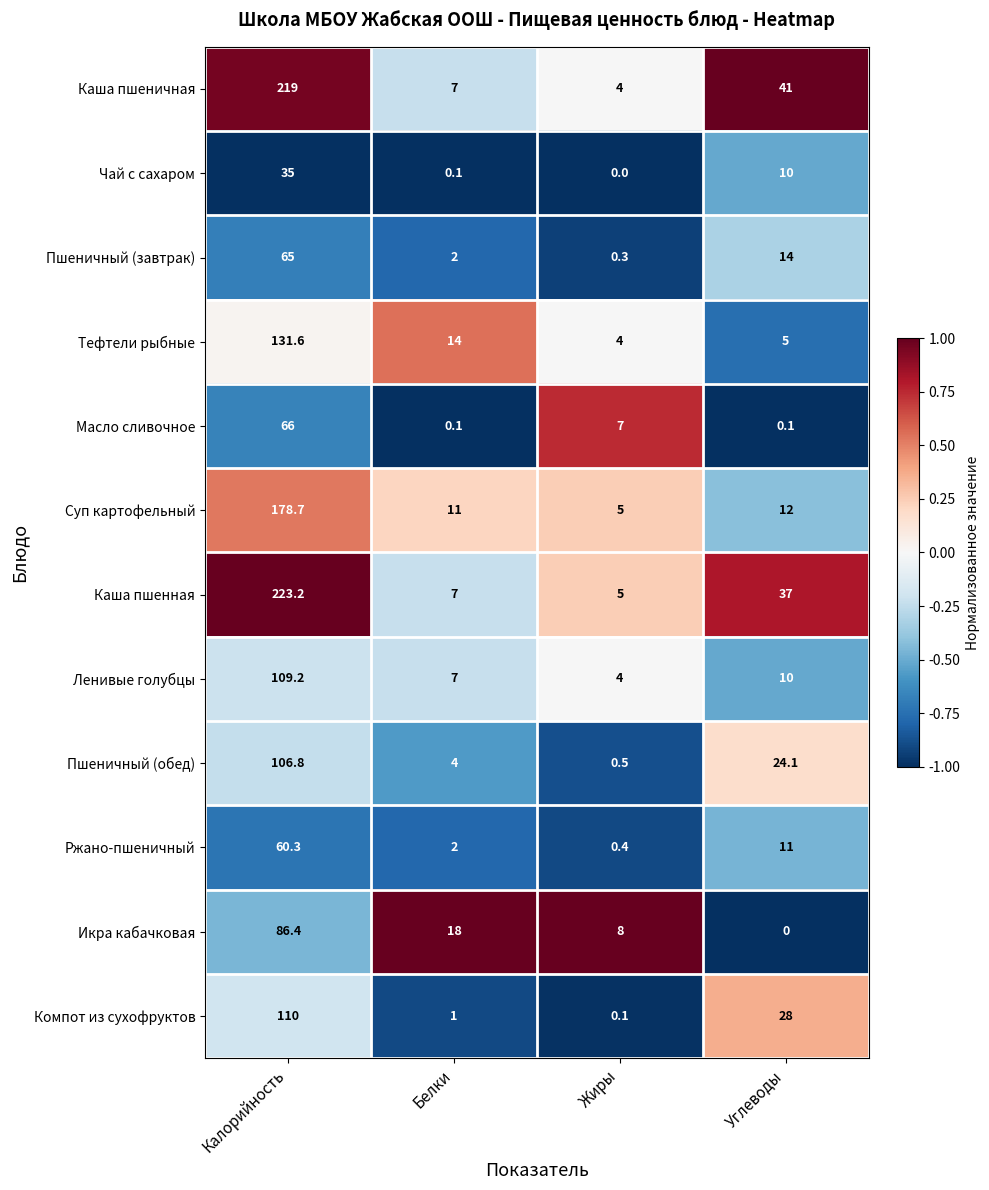

True or false: Каша пшеничная has a value of 4.0 at Жиры.

True